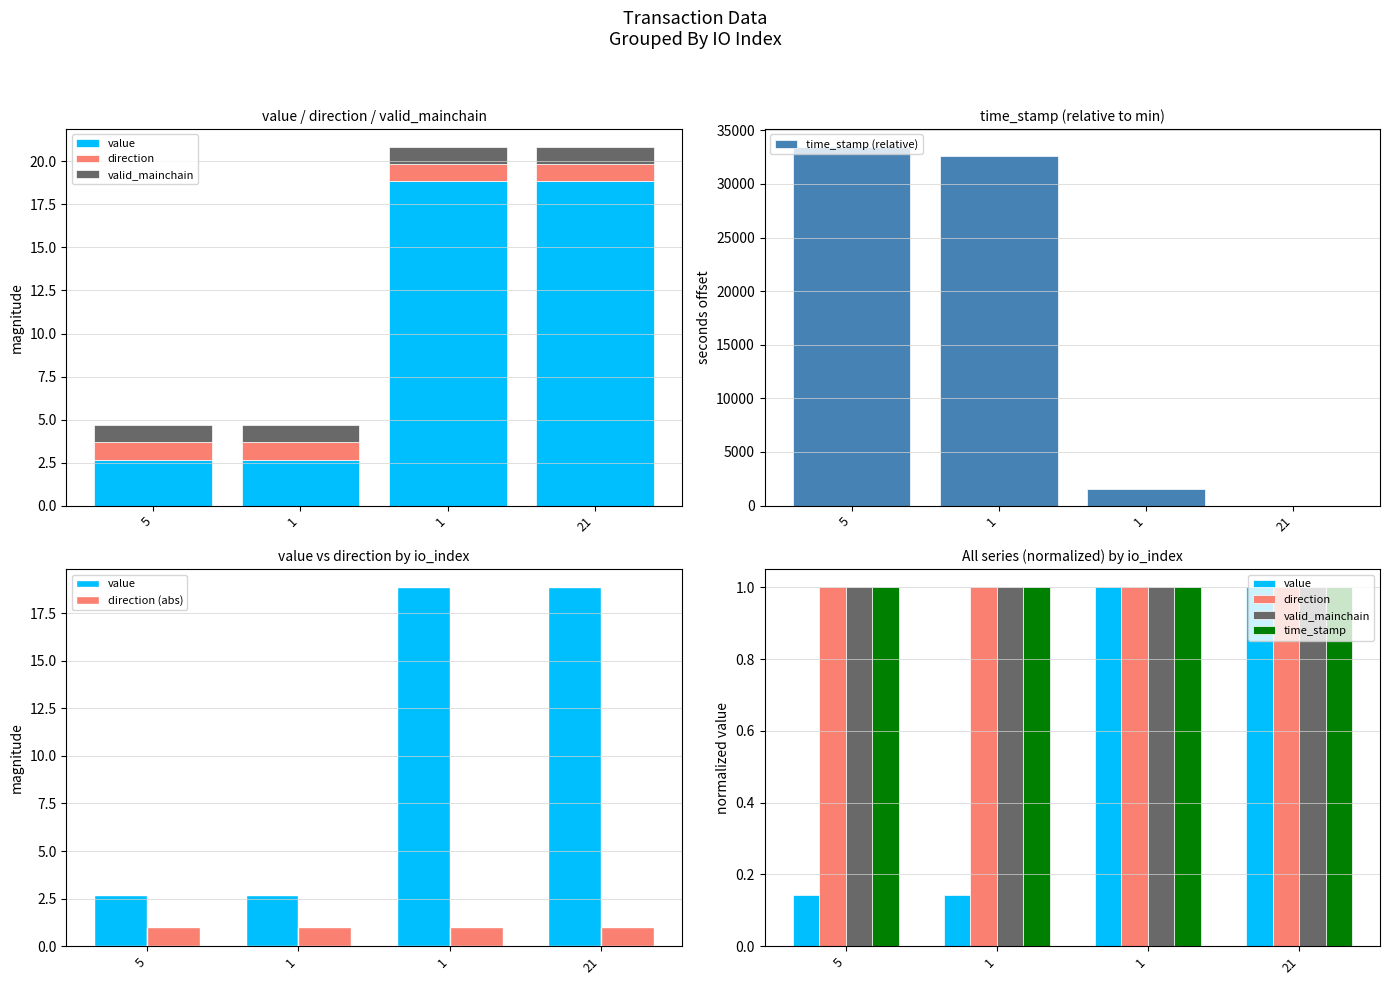

Which label corresponds to the smallest value in the chart?

21